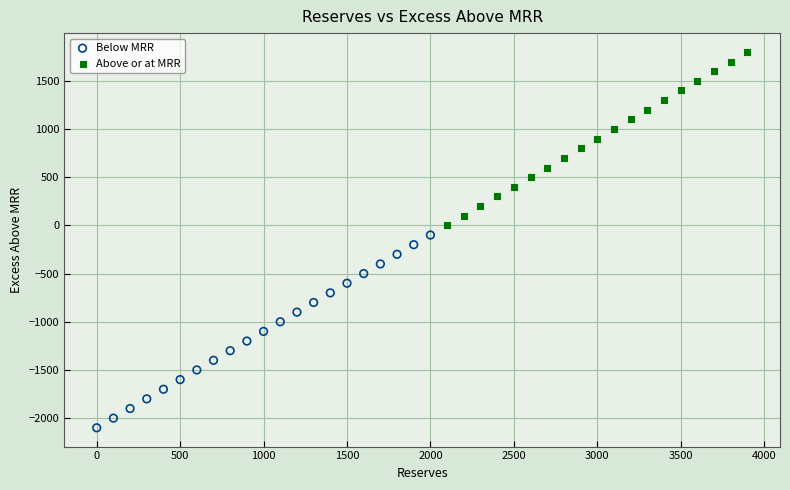

Which series reaches the minimum Y coordinate?

Below MRR